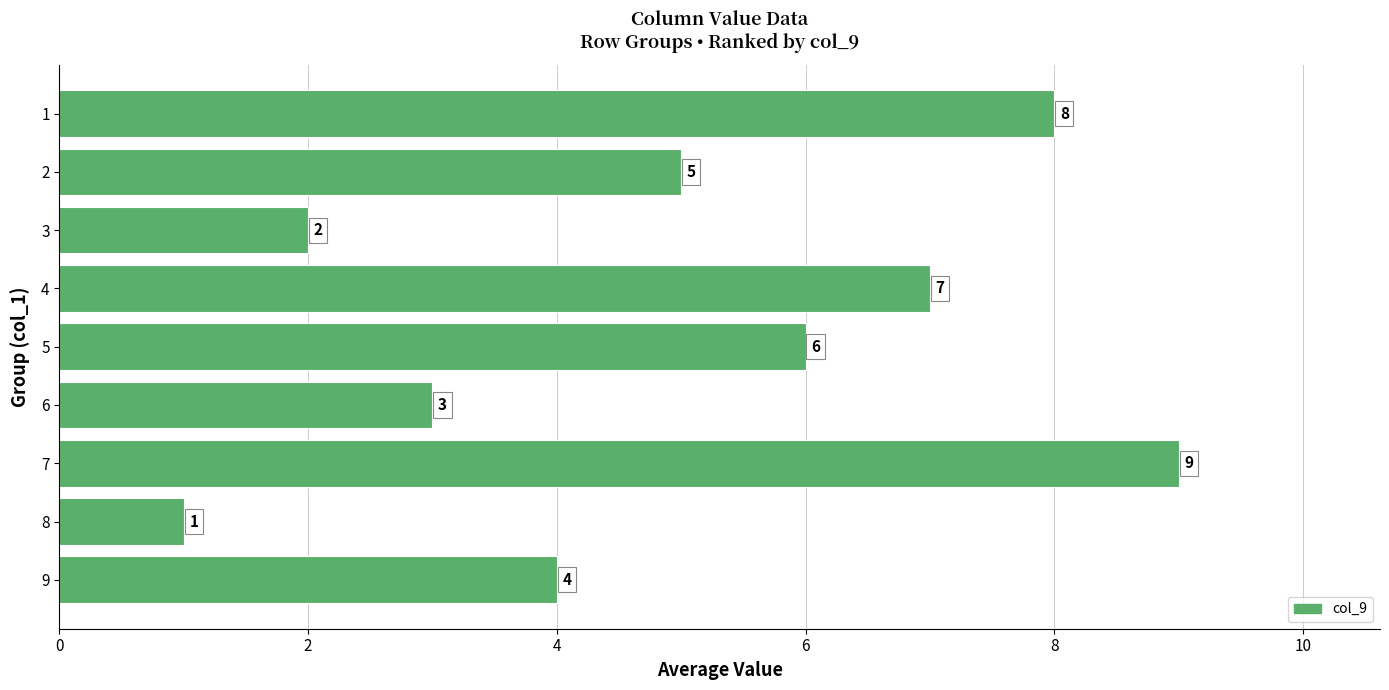

Reading top to bottom, transcribe all the data shown in this chart.

8	5	2	7	6	3	9	1	4